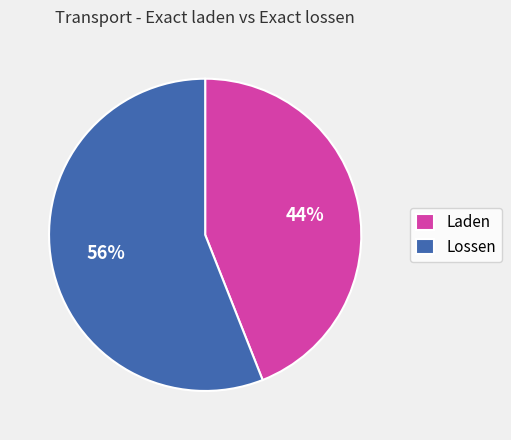

How many segments does this pie chart have?

2